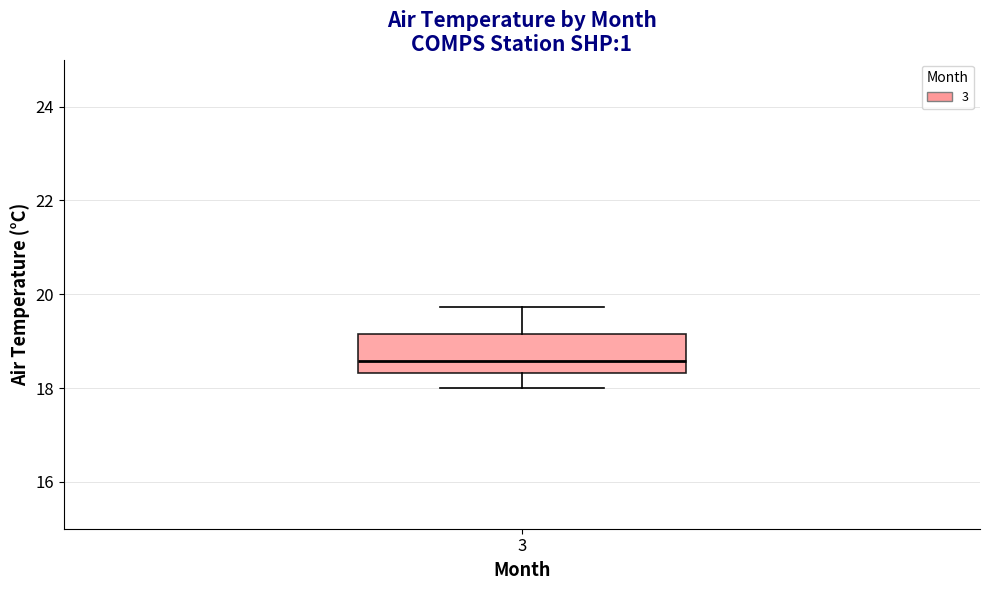

Read this box plot against the y-axis: the position of the median line, the range covered by the box, and the ends of both whiskers. The values are not printed on the chart, so give them approximately, as read against the axis.

median 18.6, box 18.4 to 19.2, whiskers 18.0 to 19.8